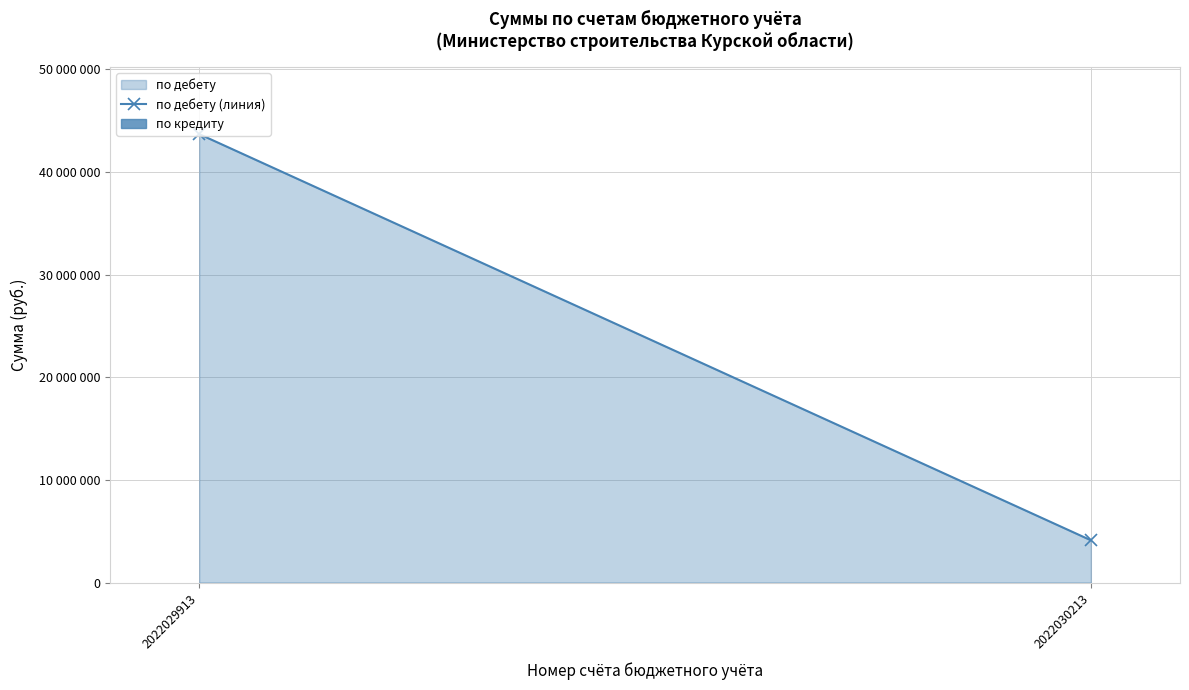

Is it true that the value at 2022029913 is 43687839.9?

True